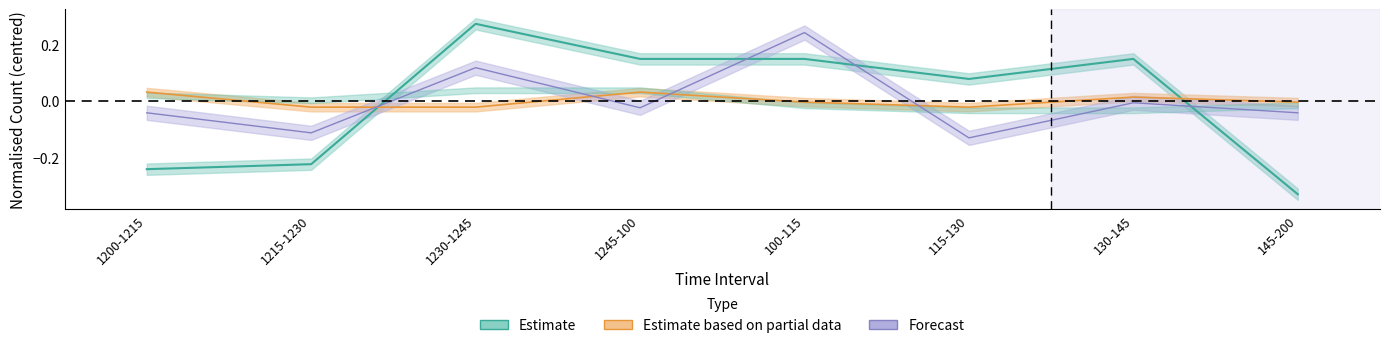

How many lines are shown in the chart?

3